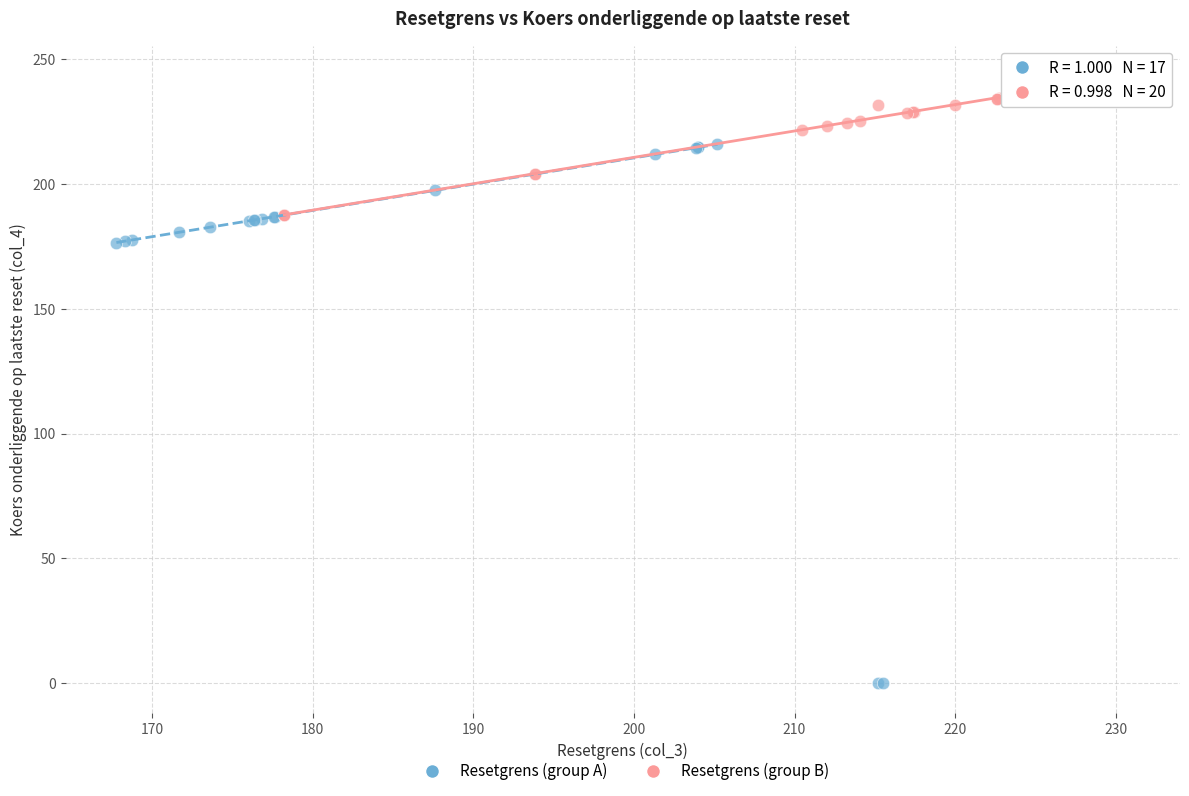

Which series reaches the maximum Y coordinate?

Resetgrens (group B)